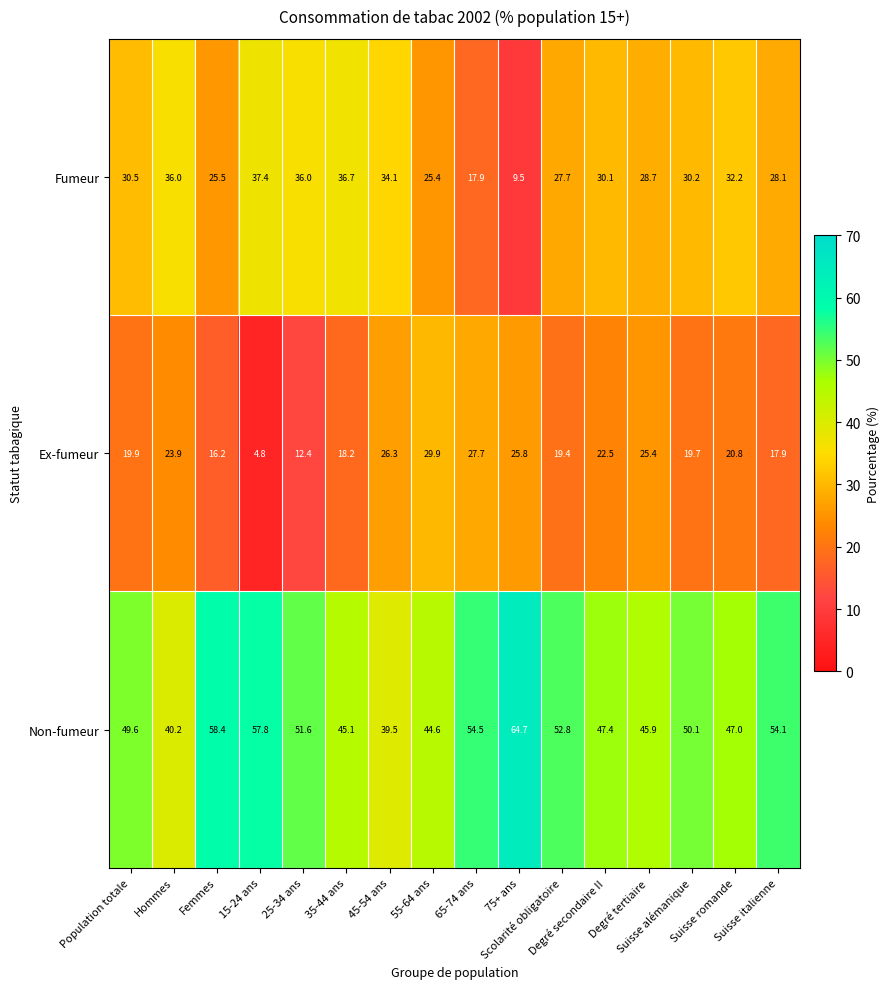

What is the difference between the maximum and minimum values in the Fumeur series?

27.9